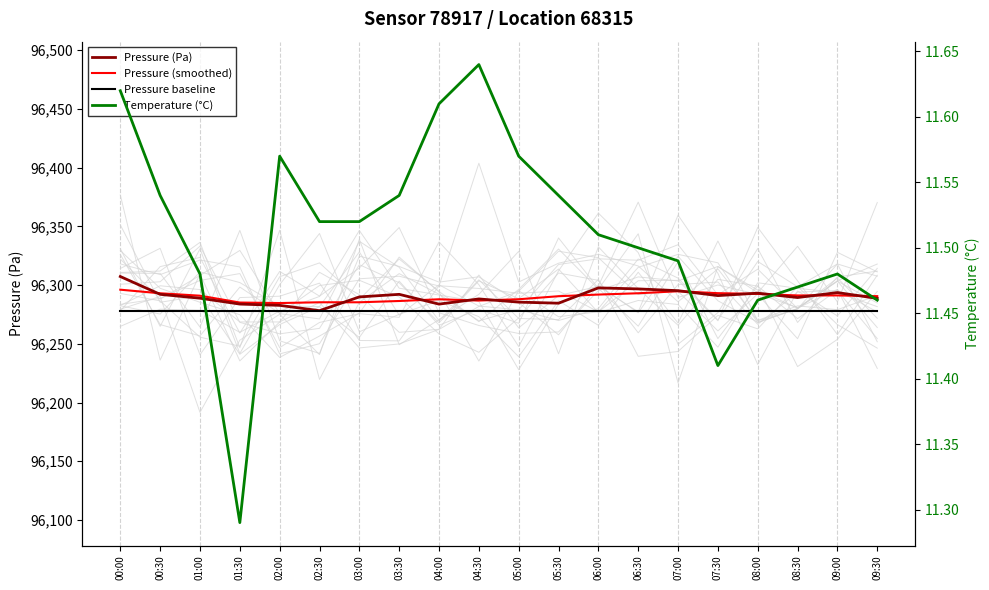

Rank the series at 09:30 from highest to lowest value.

Pressure (smoothed), Pressure (Pa), Pressure baseline, Temperature (°C)